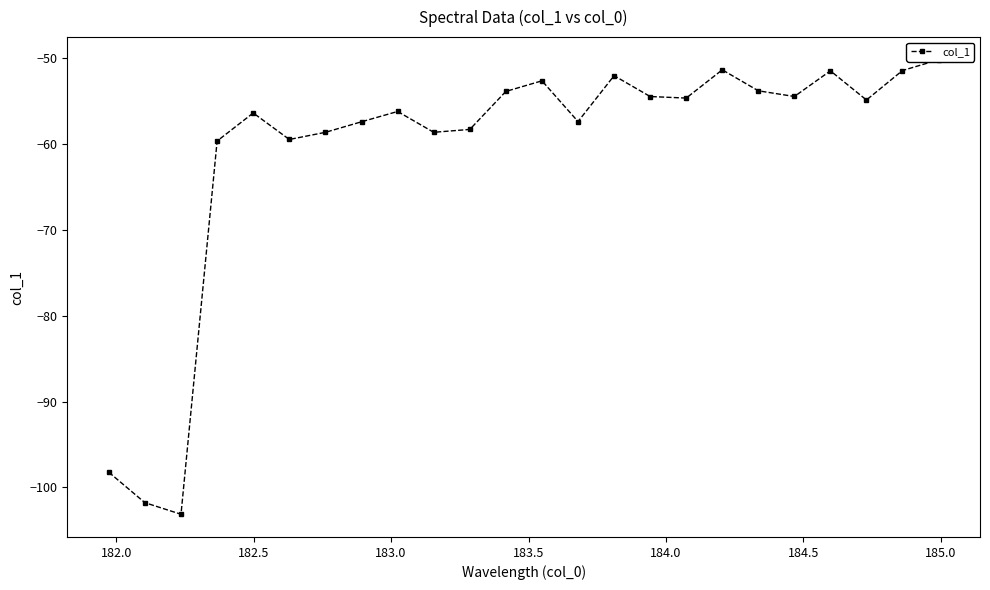

Is this an area chart (filled region under the line)?

No